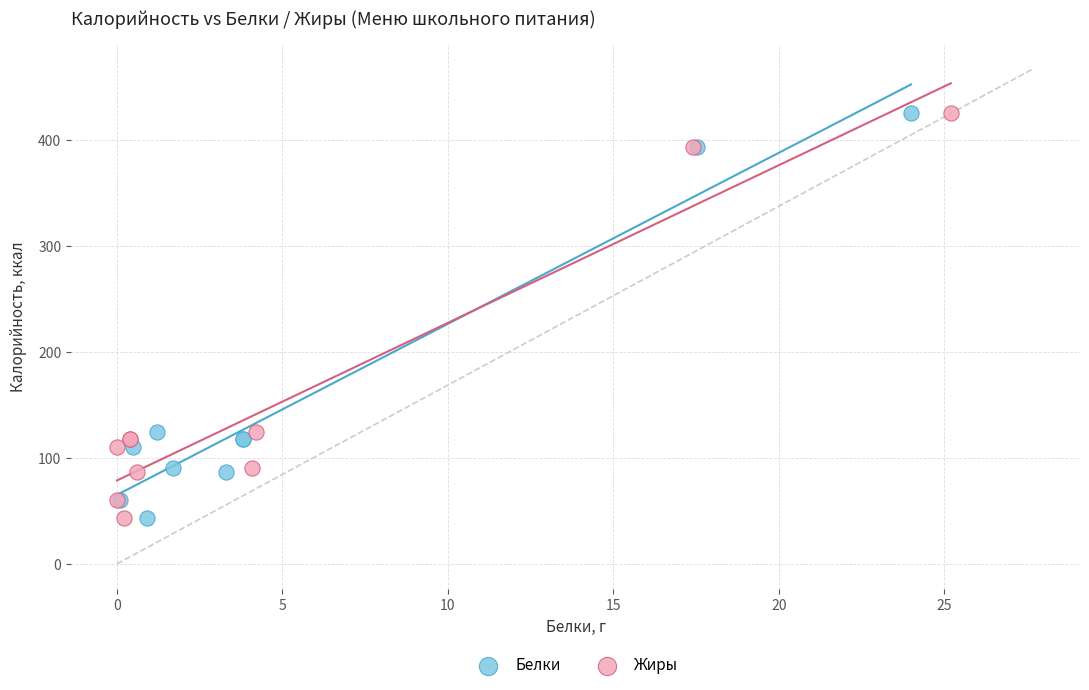

What are all the series names shown in the legend?

Белки, Жиры